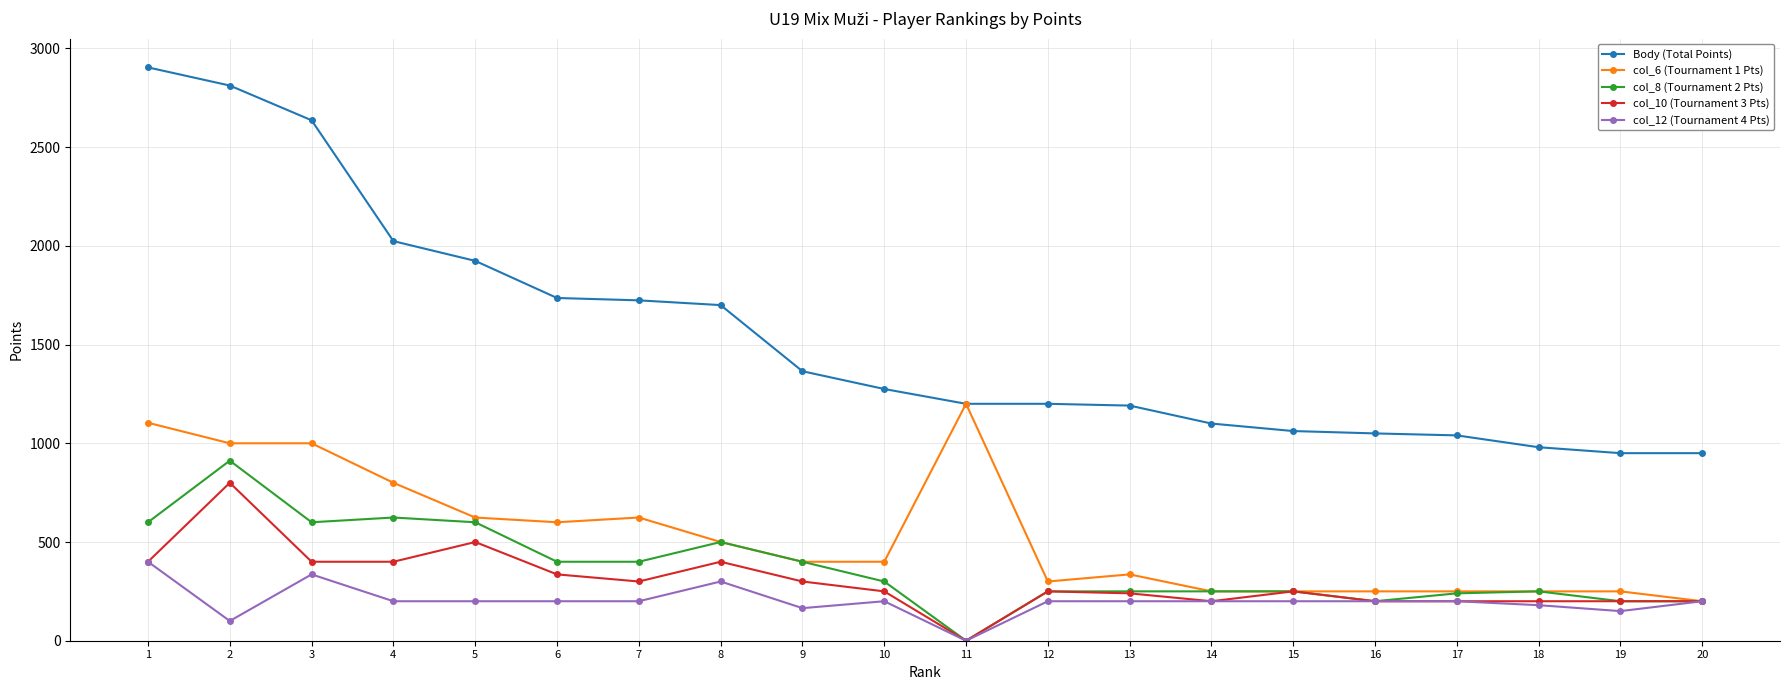

At which category does the chart reach its peak across all series?

1